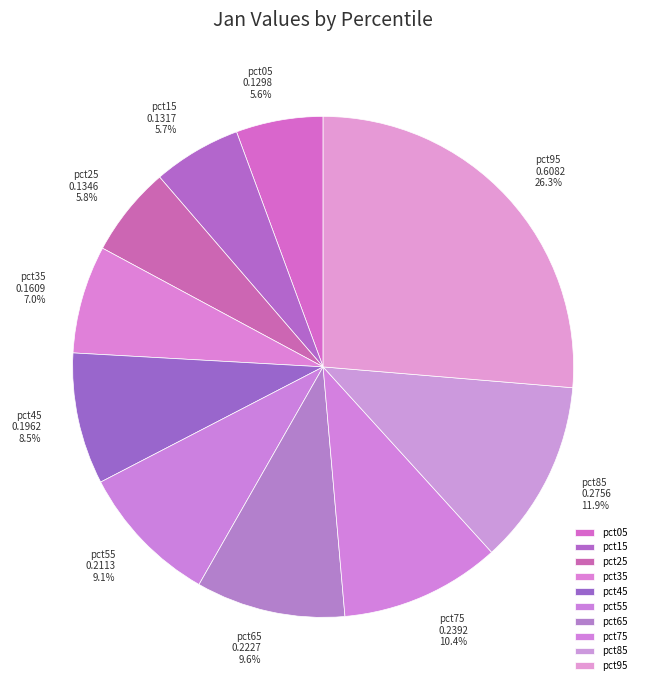

Is pct85 the majority of the pie?

No